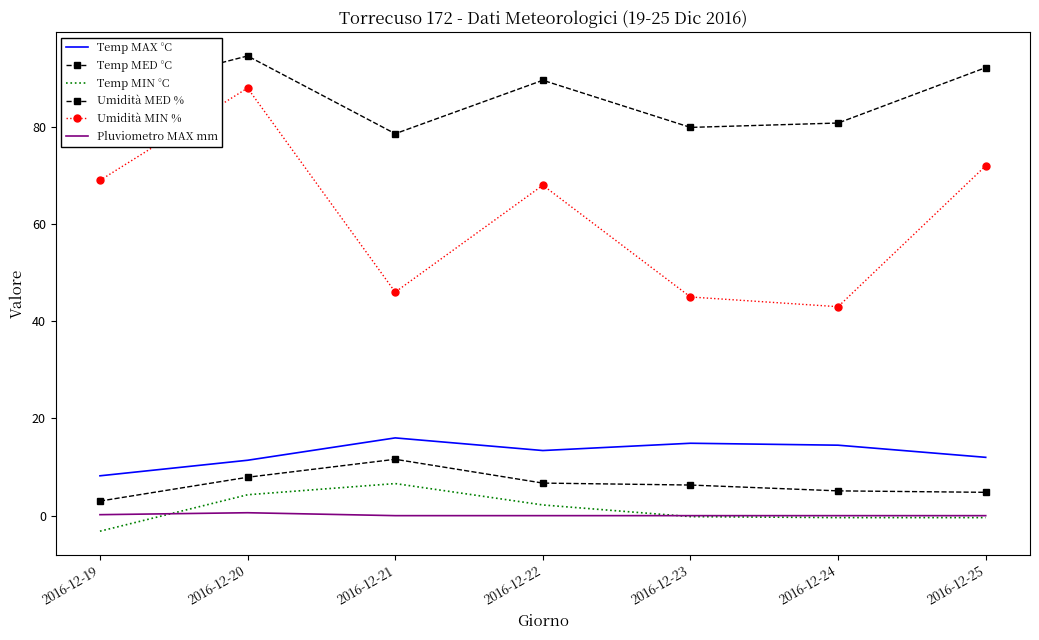

Reading left to right, transcribe all the data shown in this chart.

Temp MAX °C: 2016-12-19=8.2	2016-12-20=11.4	2016-12-21=16.0	2016-12-22=13.4	2016-12-23=14.9	2016-12-24=14.5	2016-12-25=12.0
Temp MED °C: 2016-12-19=3.0	2016-12-20=7.9	2016-12-21=11.6	2016-12-22=6.7	2016-12-23=6.3	2016-12-24=5.1	2016-12-25=4.8
Temp MIN °C: 2016-12-19=-3.2	2016-12-20=4.3	2016-12-21=6.6	2016-12-22=2.2	2016-12-23=-0.2	2016-12-24=-0.4	2016-12-25=-0.4
Umidità MED %: 2016-12-19=86.8	2016-12-20=94.6	2016-12-21=78.6	2016-12-22=89.6	2016-12-23=79.9	2016-12-24=80.8	2016-12-25=92.2
Umidità MIN %: 2016-12-19=69.0	2016-12-20=88.0	2016-12-21=46.0	2016-12-22=68.0	2016-12-23=45.0	2016-12-24=43.0	2016-12-25=72.0
Pluviometro MAX mm: 2016-12-19=0.2	2016-12-20=0.6	2016-12-21=0.0	2016-12-22=0.0	2016-12-23=0.0	2016-12-24=0.0	2016-12-25=0.0